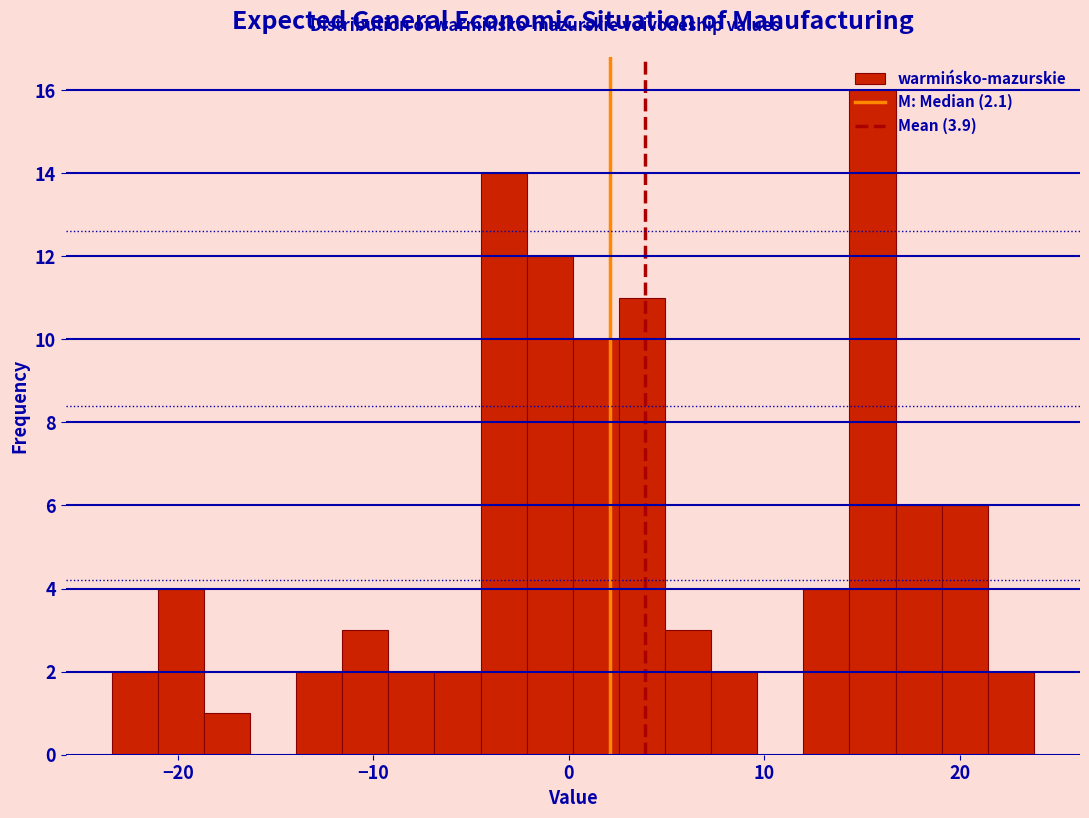

Around what value on the x-axis is the tallest bar? Give the approximate position of its centre, as read against the axis.

16